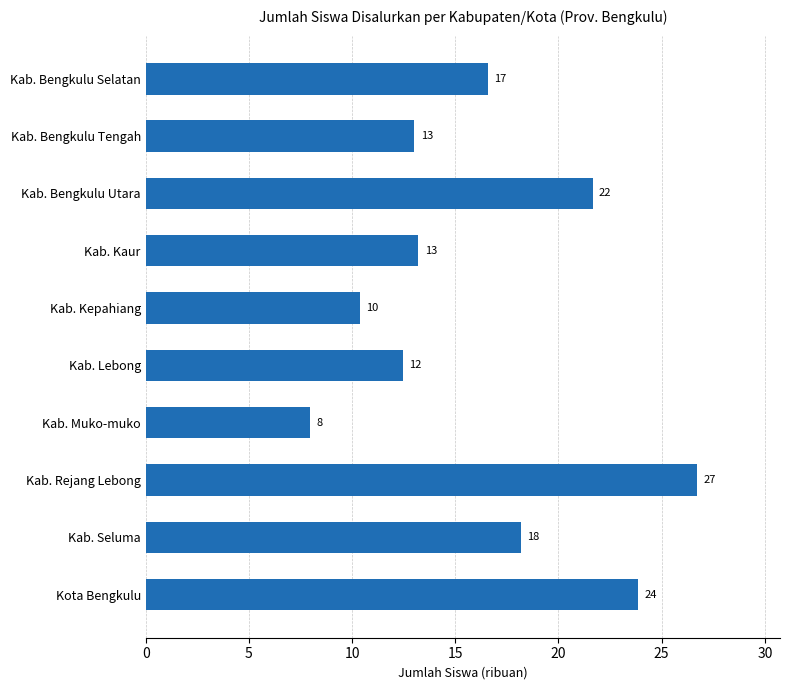

Are the bars horizontal?

Yes